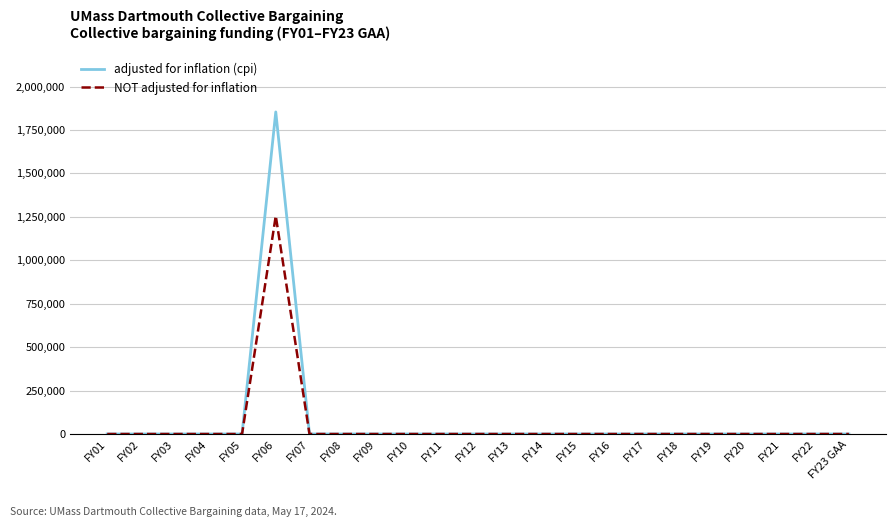

Rank the series by their maximum value, from highest to lowest.

adjusted for inflation (cpi), NOT adjusted for inflation